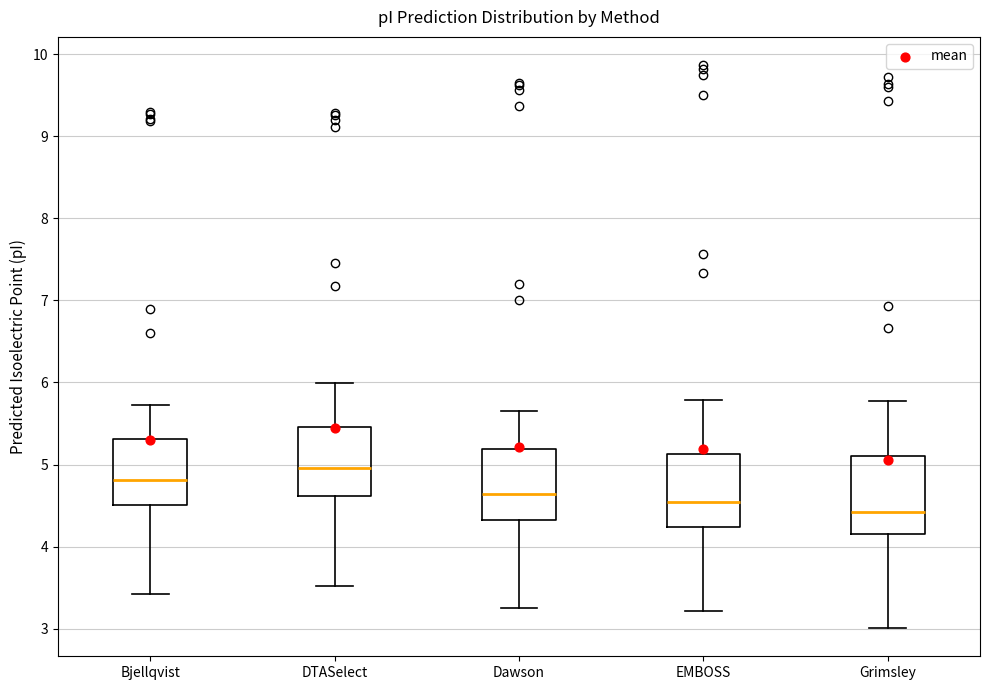

Where does the upper whisker of the box for Grimsley end on the y-axis? The values are not printed on the chart, so give them approximately, as read against the axis.

5.8